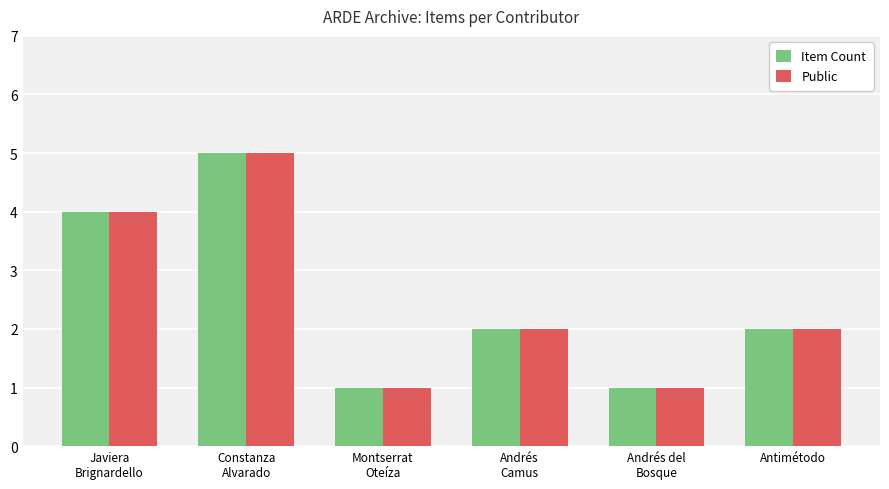

What position from the left is Andrés del
Bosque?

5